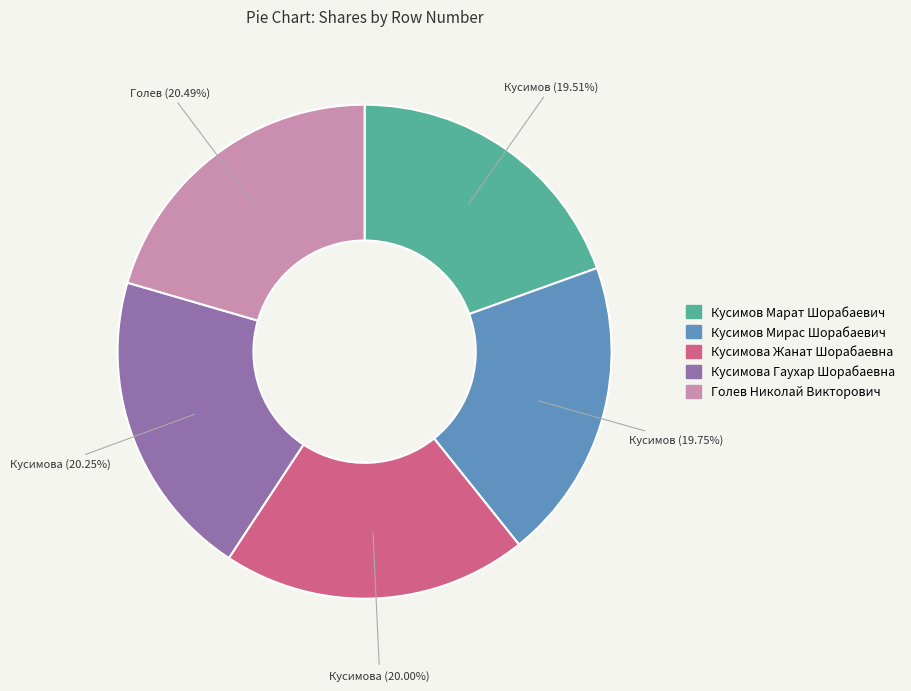

To the nearest percent, what is the combined percentage of Кусимова Жанат Шорабаевна and Кусимова Гаухар Шорабаевна?

40%